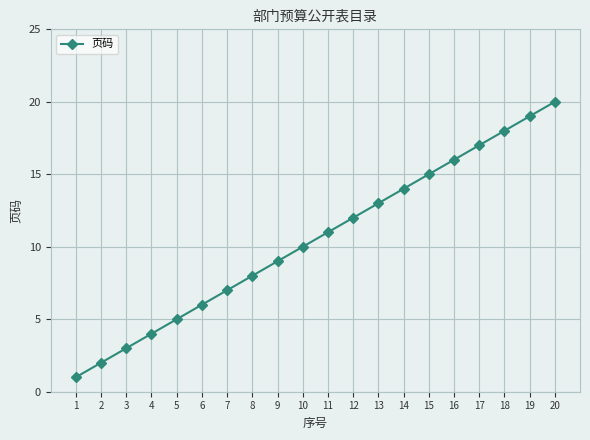

True or false: the data has more than 0 interior local peaks.

False